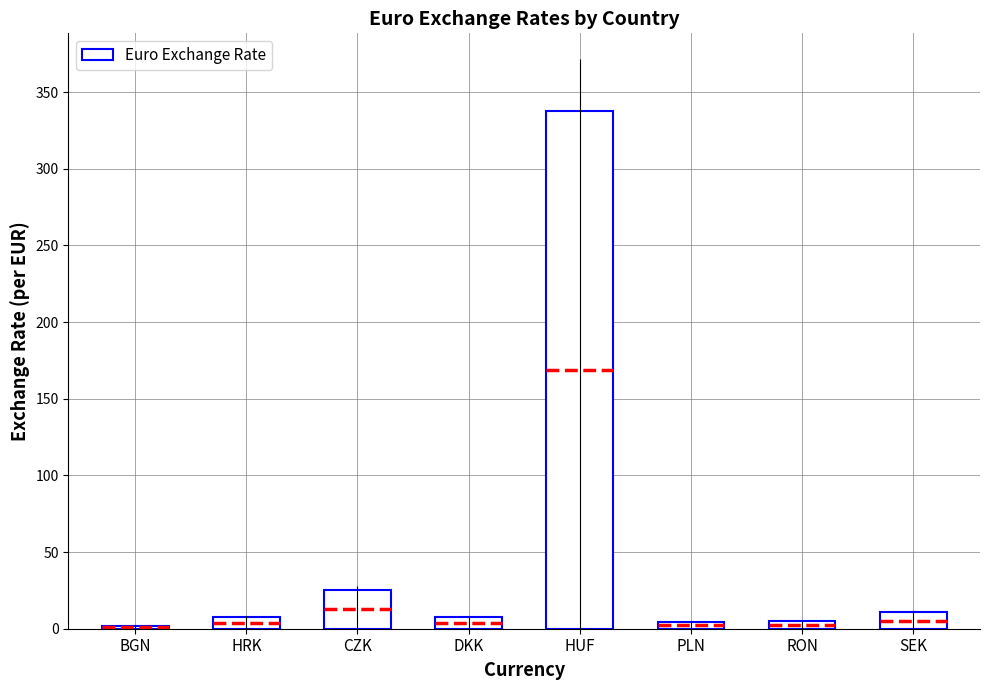

Reading right to left, list all the values displayed in this chart.

SEK=10.7	RON=4.8	PLN=4.3	HUF=337.7	DKK=7.5	CZK=25.2	HRK=7.4	BGN=2.0